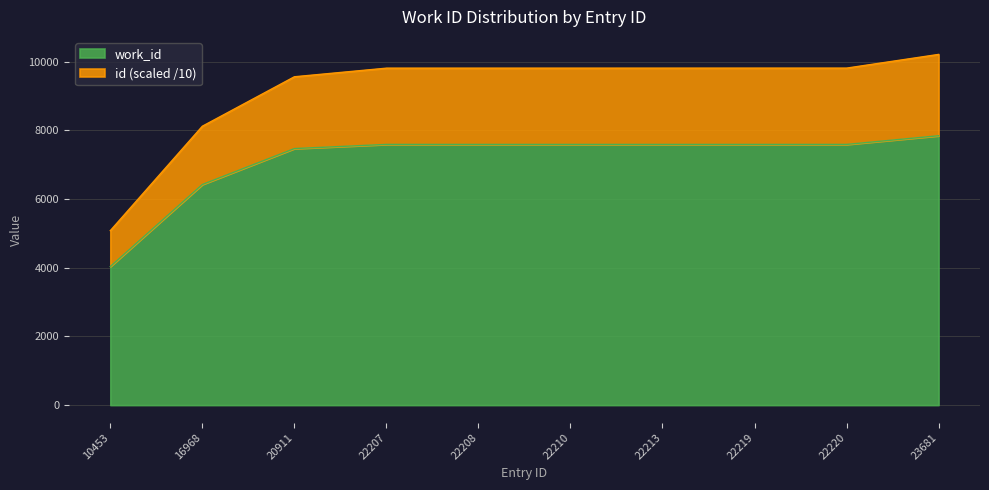

What is the difference between the maximum and minimum values in the work_id series?

3810.0